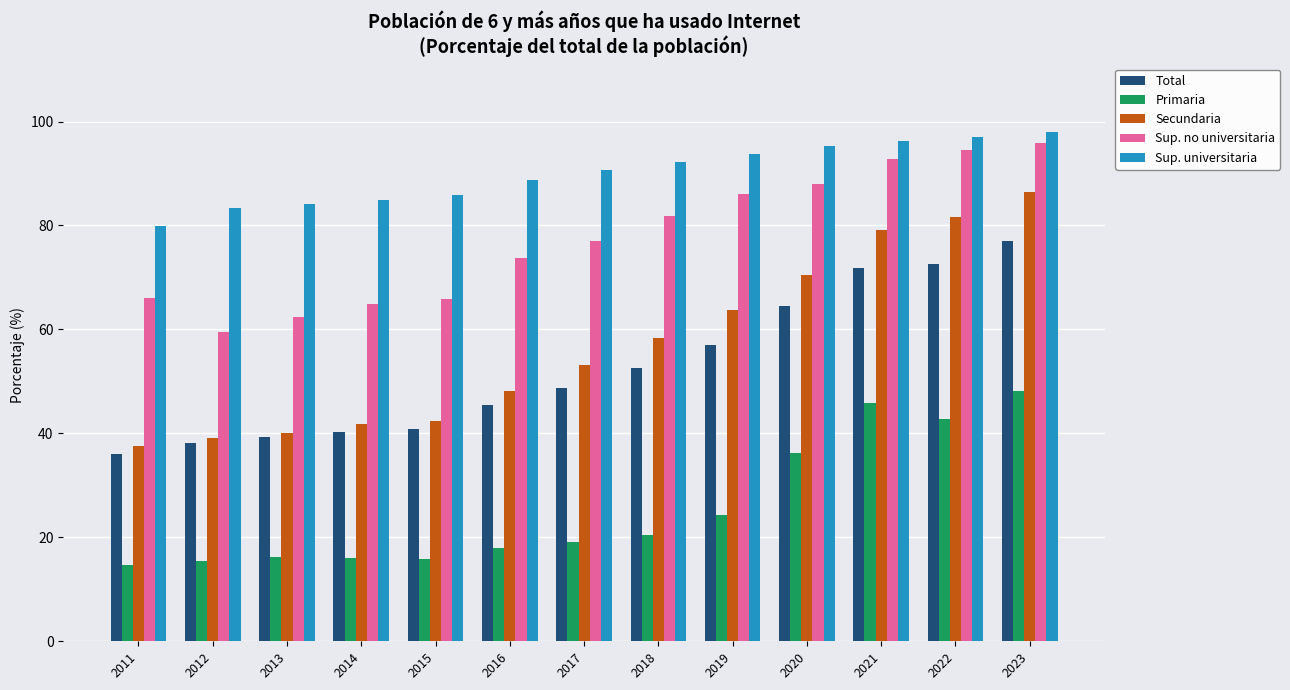

What is the difference between the highest and lowest values at 2012?

67.8